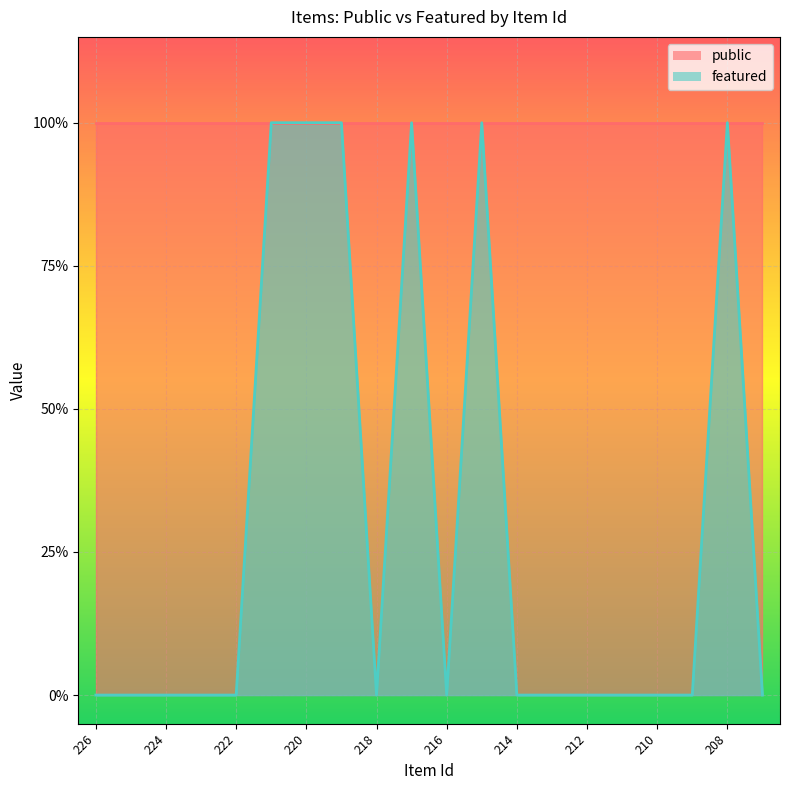

What is the difference between the values at 210 and 220?

1